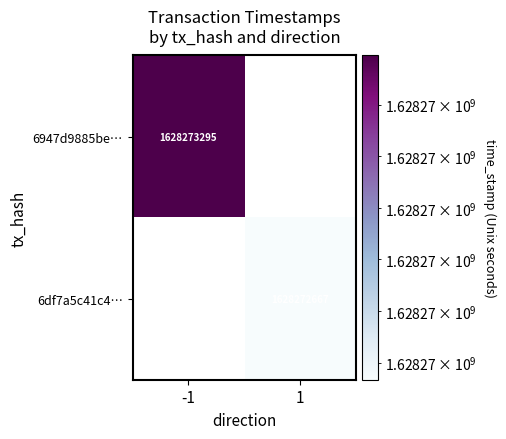

Count the number of categories in the chart.

2